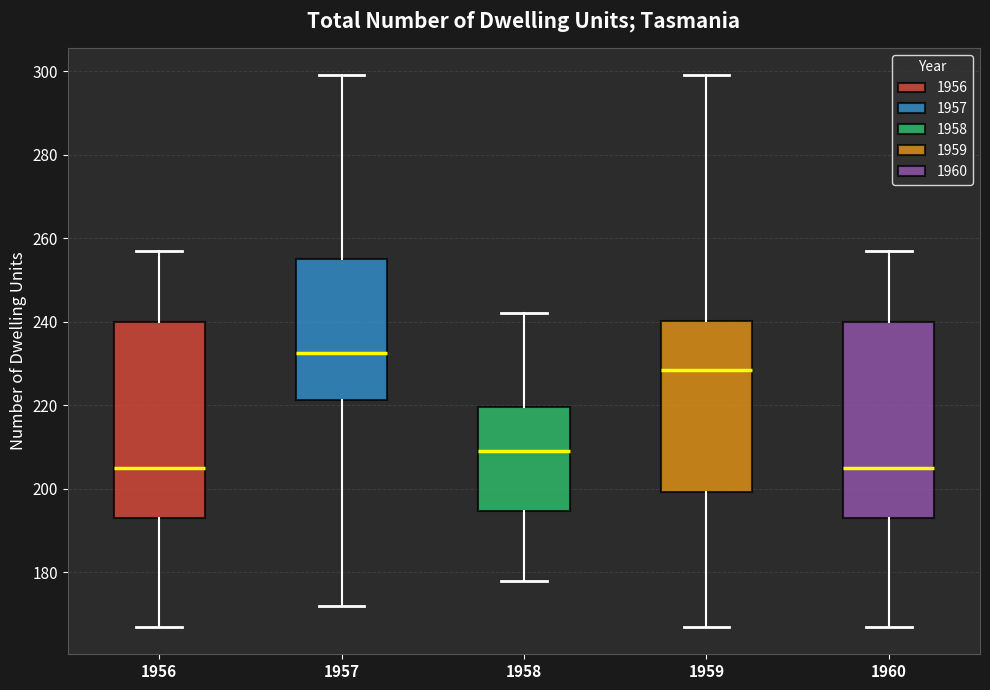

Reading left to right, transcribe this box plot: for each box, give where its median line is, the range the box spans, and where its two whiskers end, as read against the y-axis. The values are not printed on the chart, so give them approximately, as read against the axis.

1956: median 206, box 194 to 240, whiskers 168 to 258
1957: median 232, box 222 to 256, whiskers 172 to 300
1958: median 210, box 194 to 220, whiskers 178 to 242
1959: median 228, box 200 to 240, whiskers 168 to 300
1960: median 206, box 194 to 240, whiskers 168 to 258